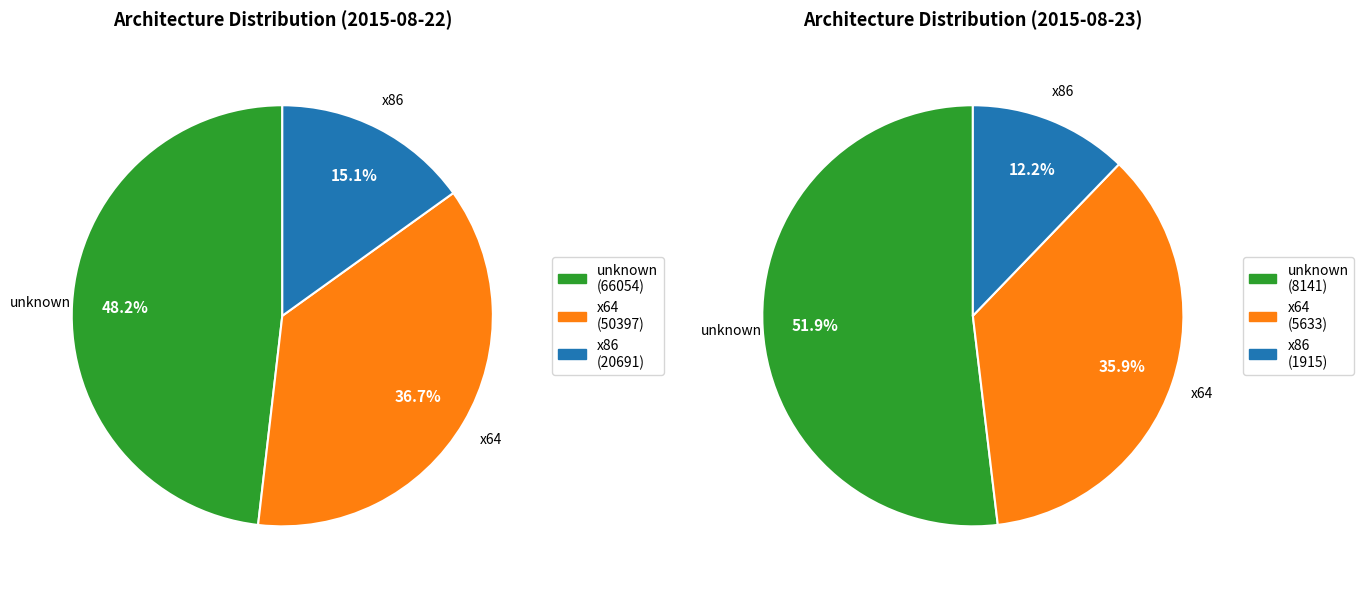

Which series has the largest range (max minus min)?

unknown